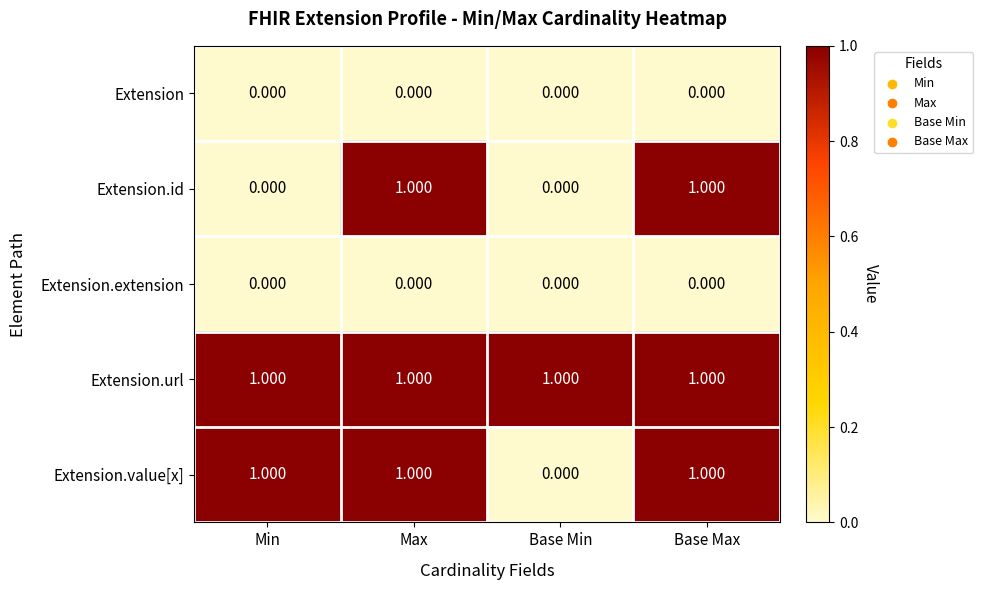

Which series changed the most between Min and Max?

Extension.id